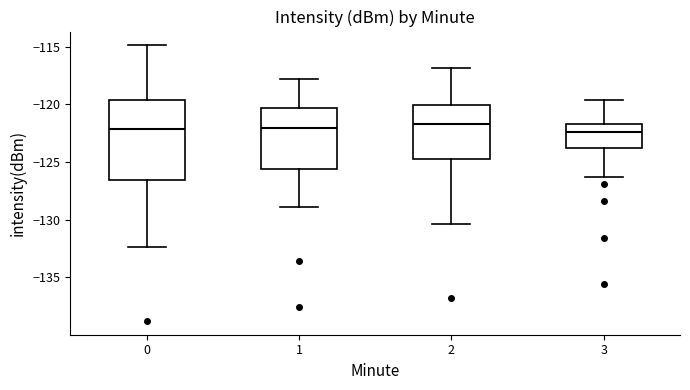

Comparing the boxes themselves (not the whiskers), which one is the tallest?

0